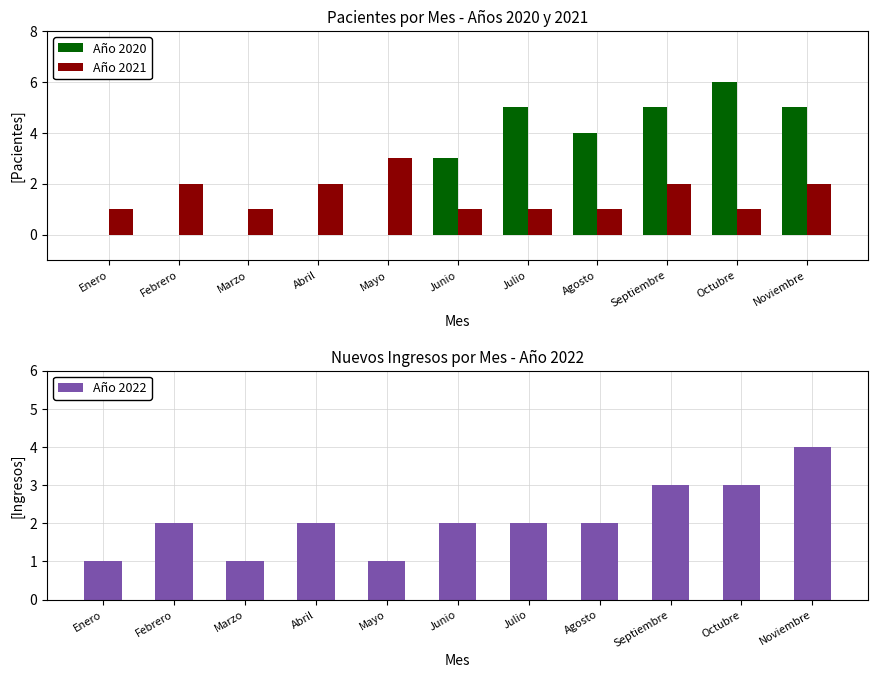

Which category has the highest value in the Año 2020 series?

Octubre